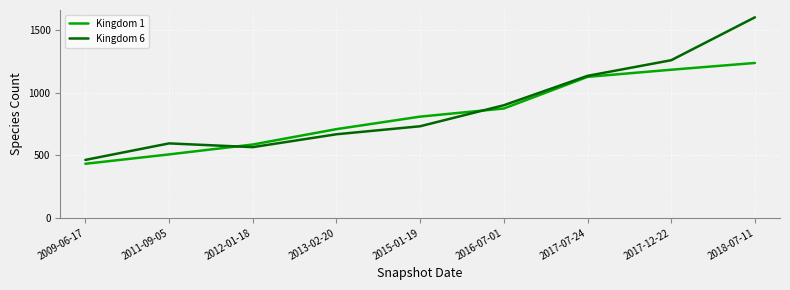

Which series has the widest spread of values?

Kingdom 6